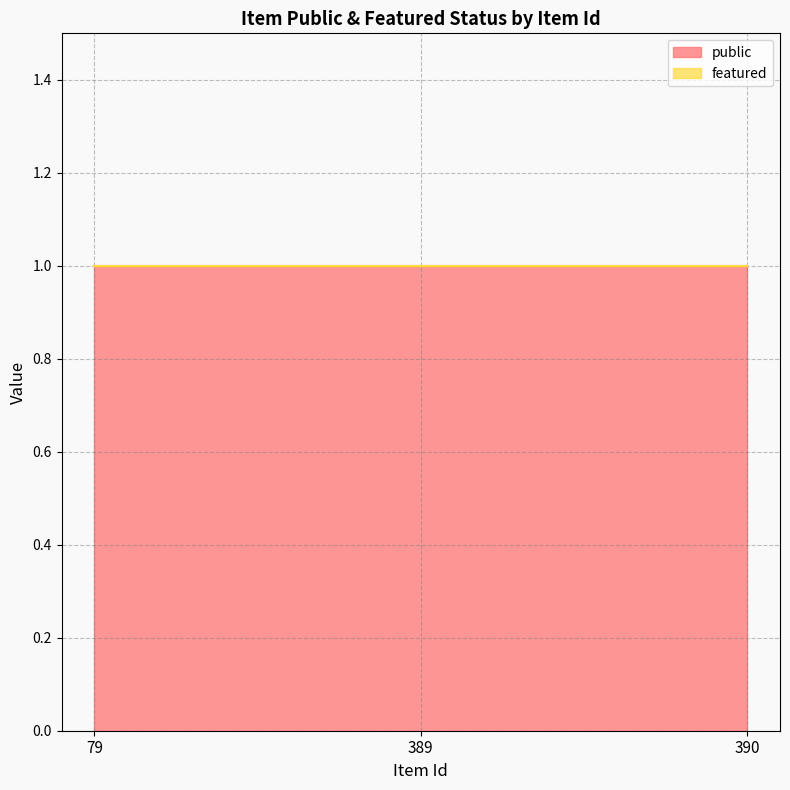

Which series has the largest range (max minus min)?

public